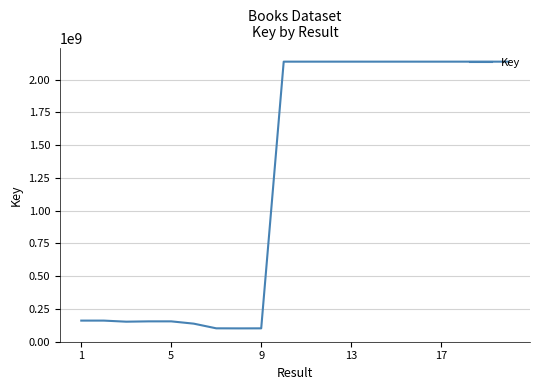

What is the difference between the maximum and minimum values?

2037511156